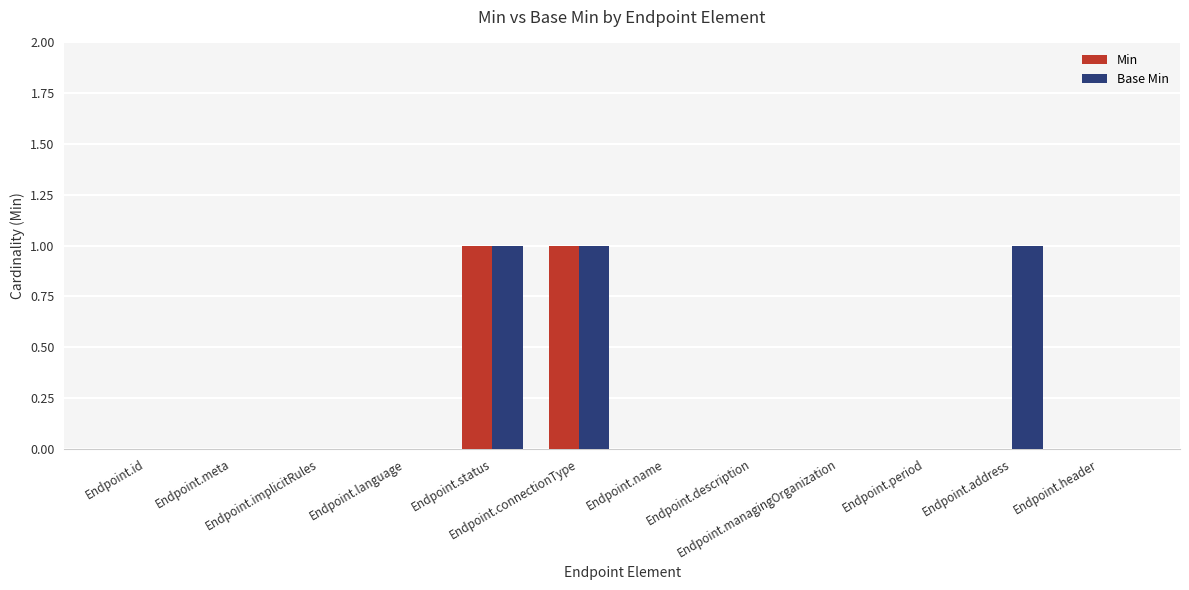

How many series are shown in this chart?

2